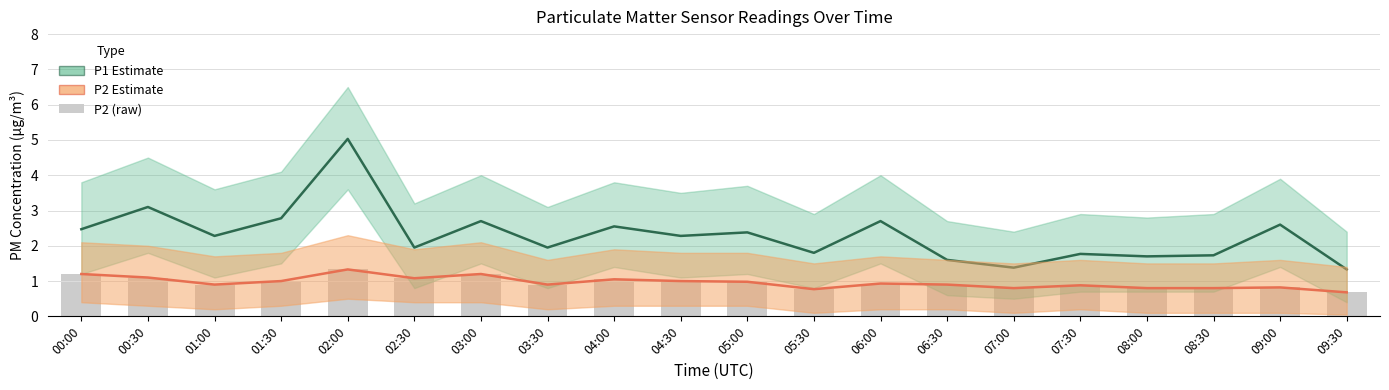

Are the bars grouped side by side (vs. stacked)?

No